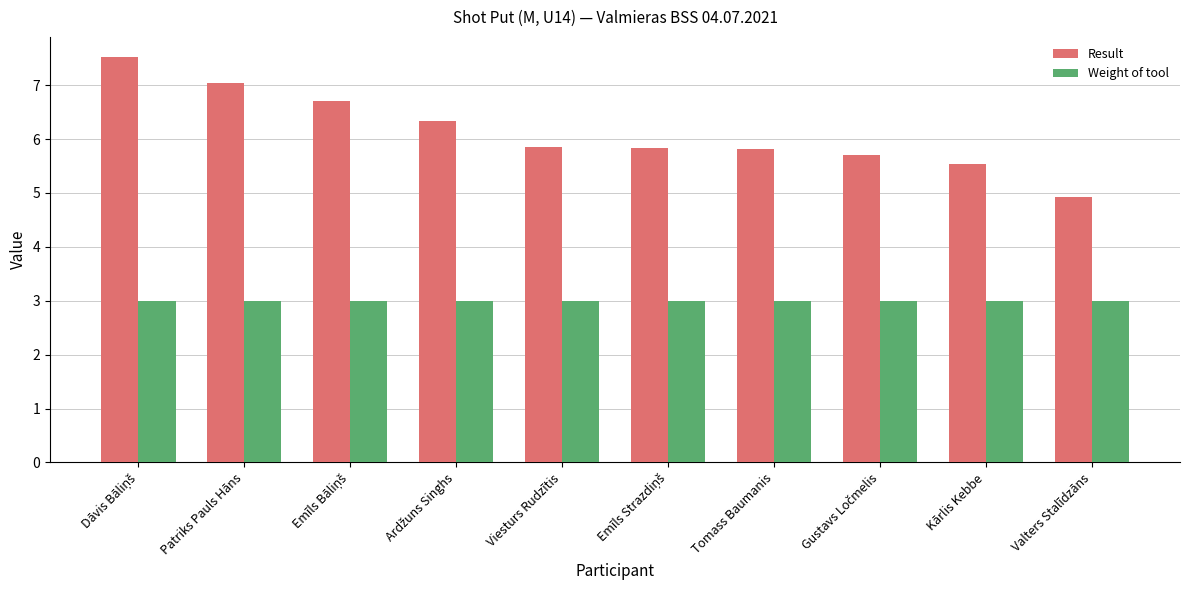

How many bars are there in total?

20